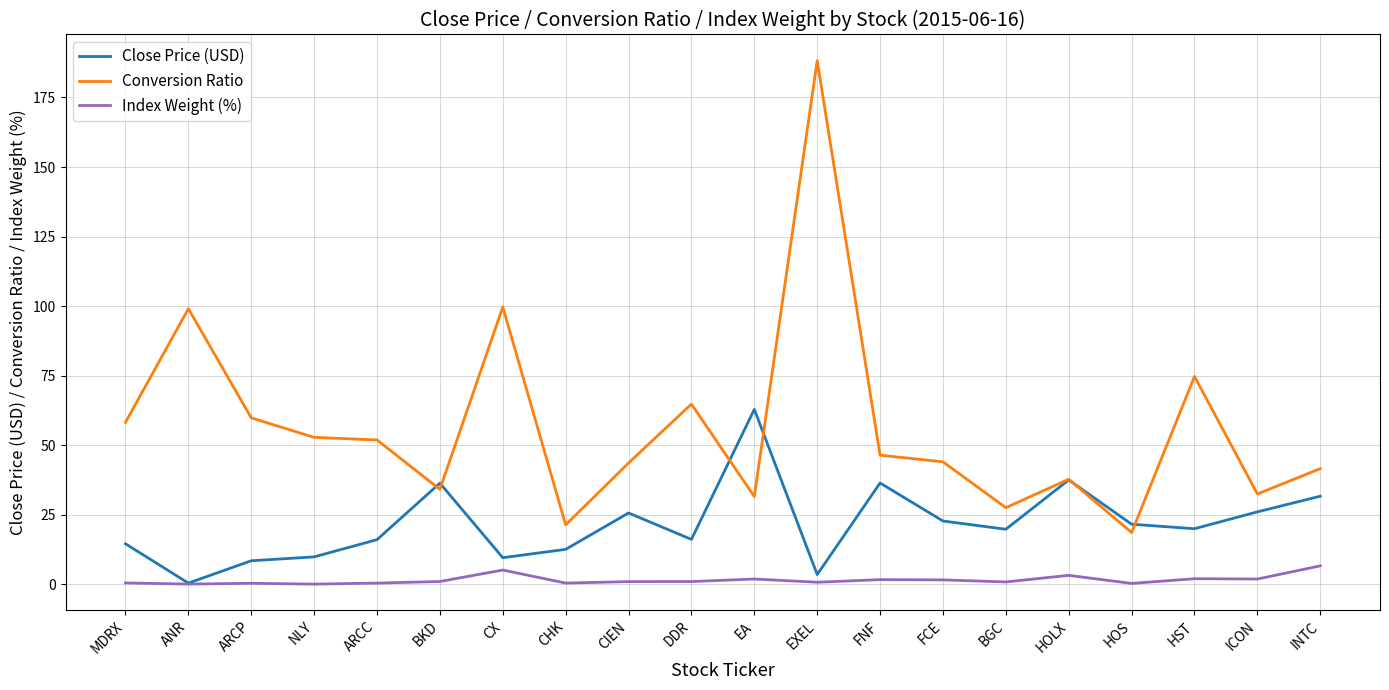

How many distinct data groups are displayed?

3